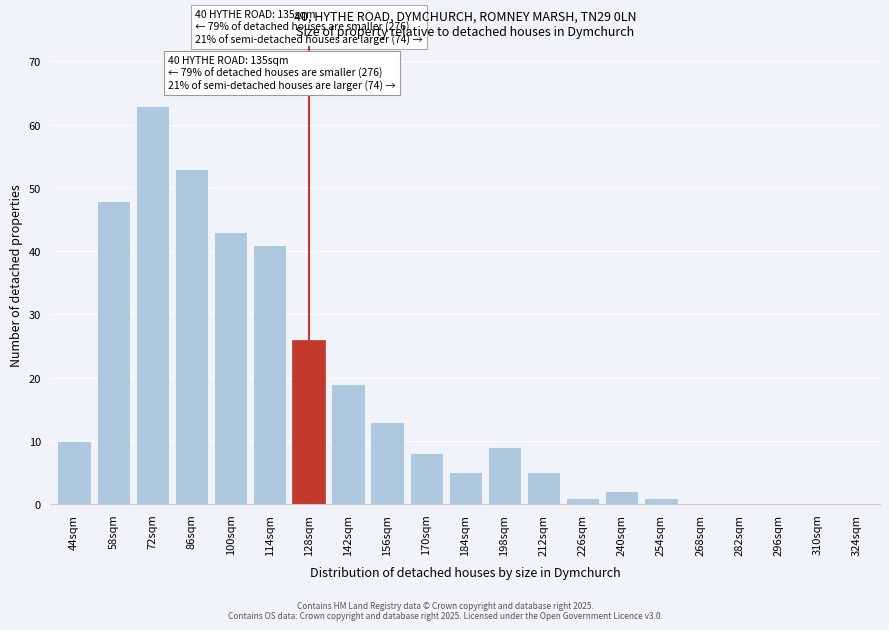

Reading left to right, what are all the values shown in this chart?

44sqm=10	58sqm=48	72sqm=63	86sqm=53	100sqm=43	114sqm=41	128sqm=26	142sqm=19	156sqm=13	170sqm=8	184sqm=5	198sqm=9	212sqm=5	226sqm=1	240sqm=2	254sqm=1	268sqm=0	282sqm=0	296sqm=0	310sqm=0	324sqm=0